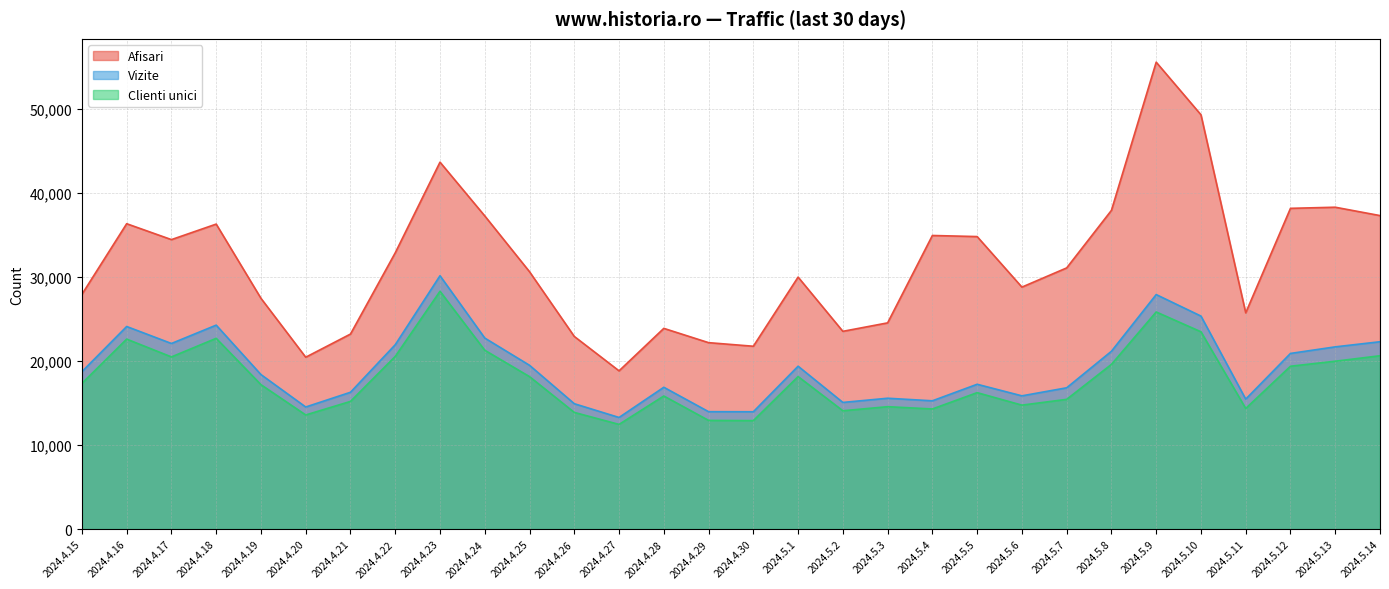

What is the total value across all series at 2024.4.26?

51731